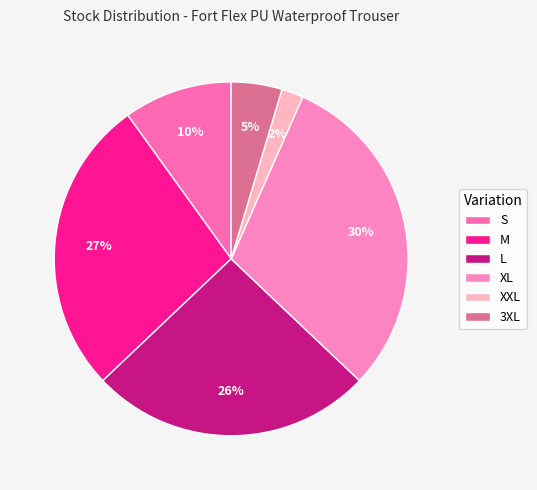

True or false: XL accounts for 23% of the total.

False